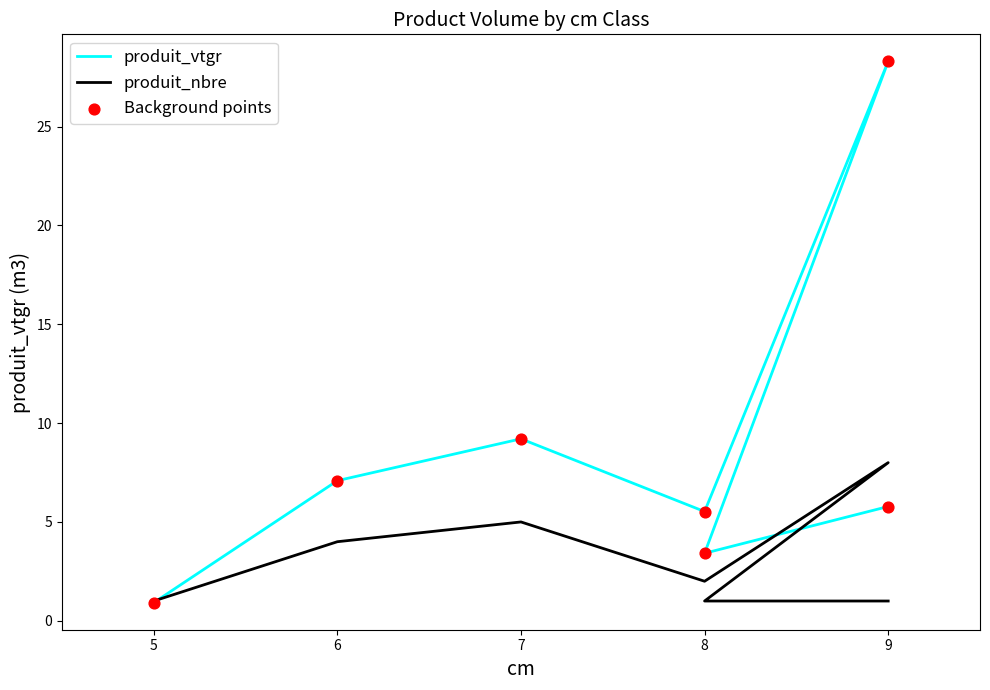

What are all the series names shown in the legend?

produit_vtgr, produit_nbre, Background points